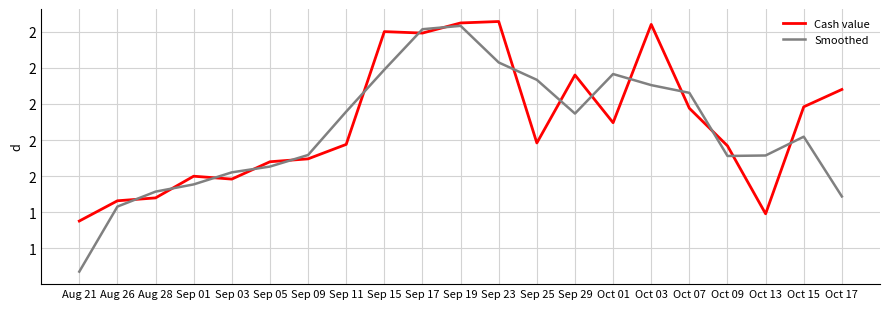

What is the difference between the highest and lowest values at Sep 23?

0.3